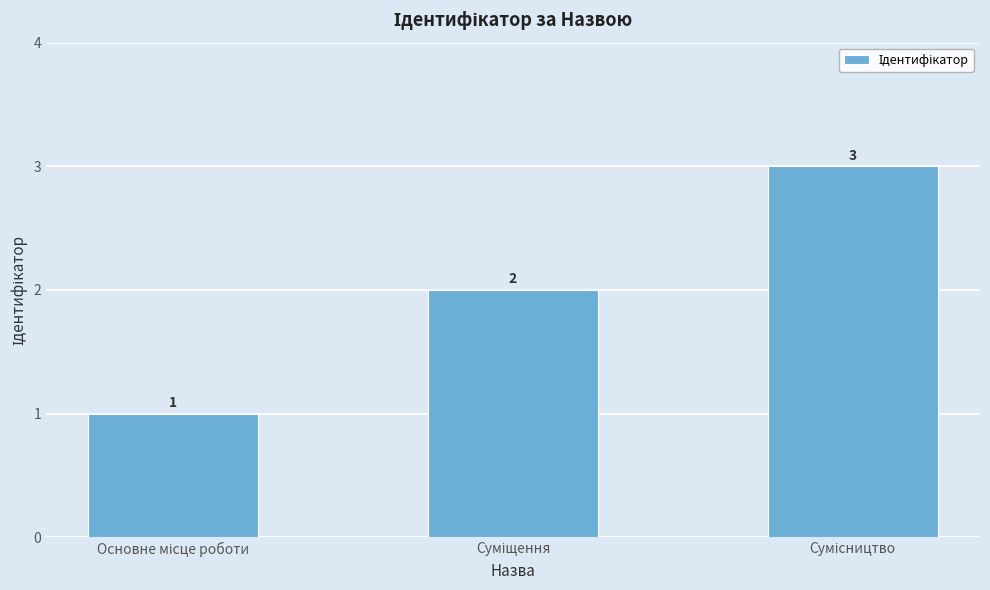

Count the values in the range 1 to 3.

3